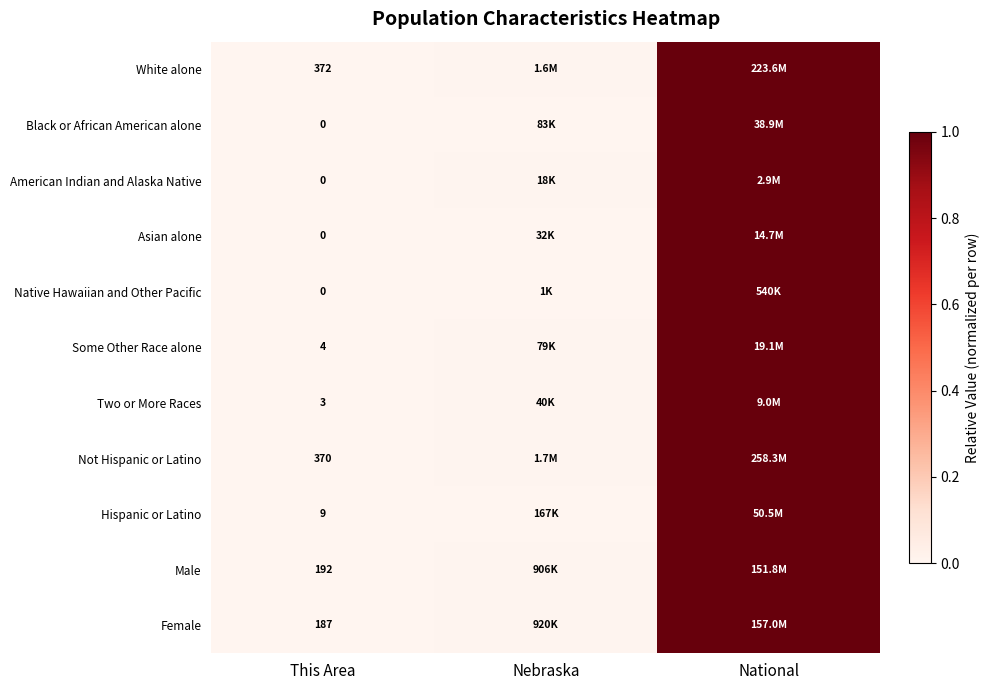

At which category does the chart reach its minimum across all series?

This Area